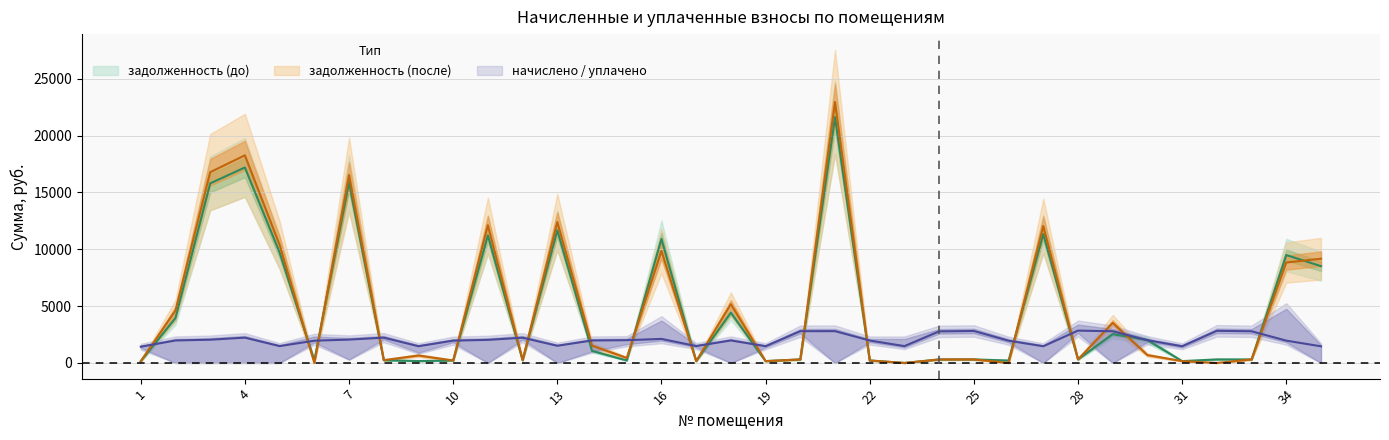

True or false: начислено and задолженность (после) intersect in this chart.

True